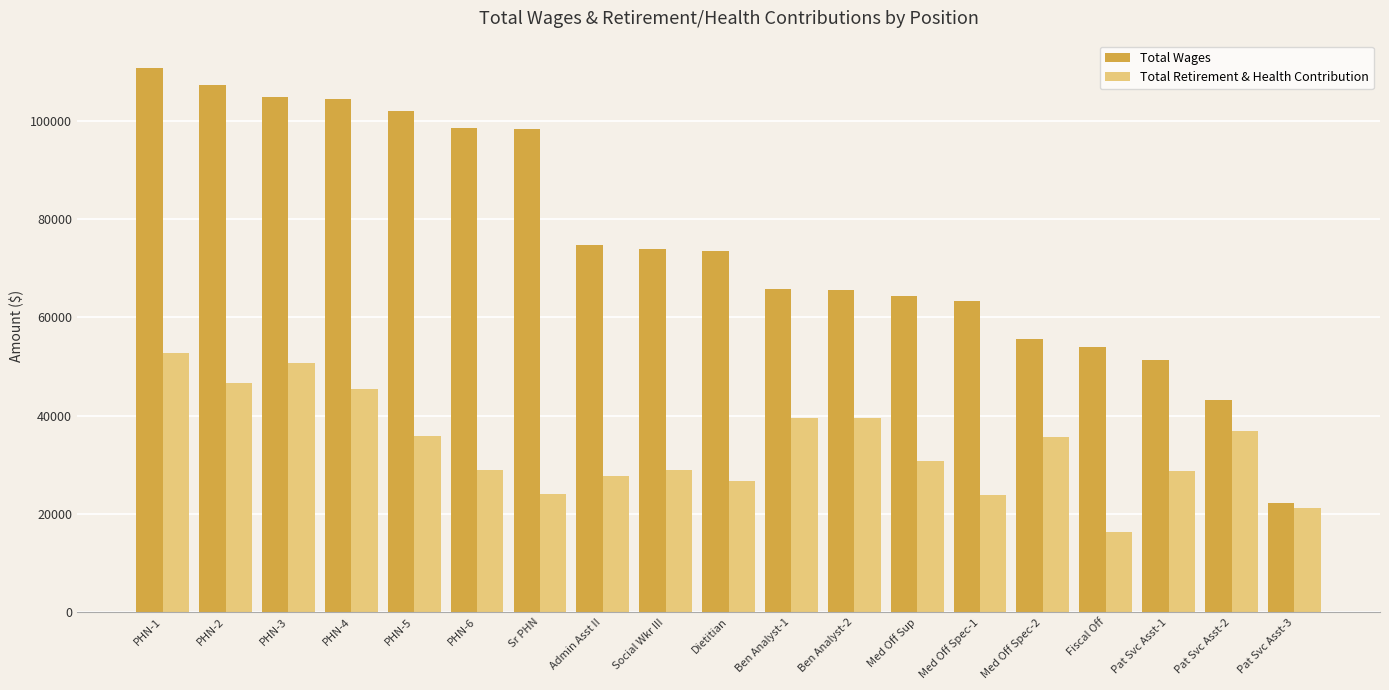

Rank the series at Dietitian from lowest to highest value.

Total Retirement & Health Contribution, Total Wages